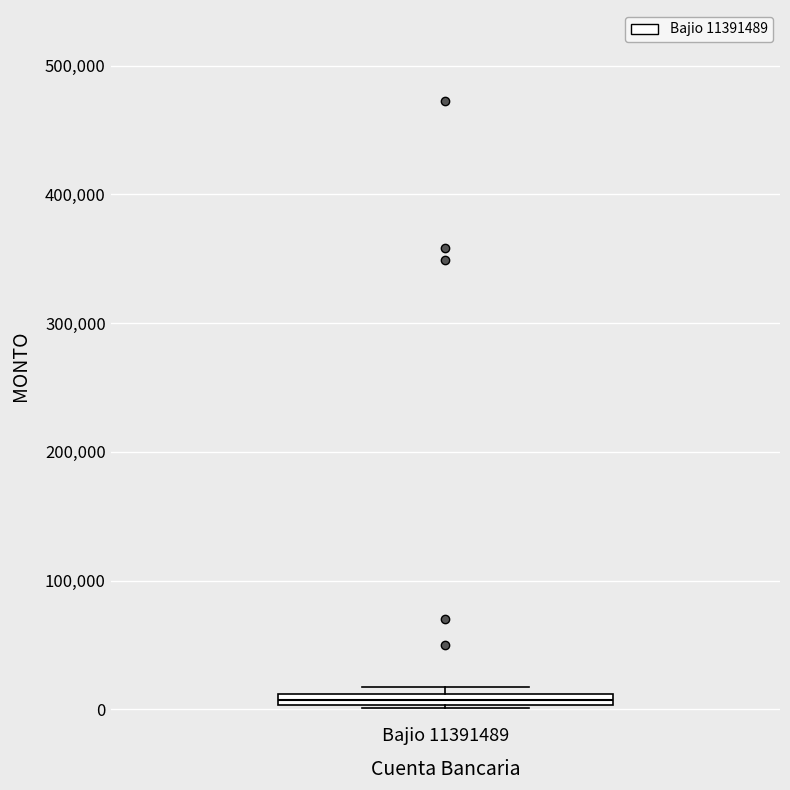

Where is the upper edge of the box for Bajio 11391489 on the y-axis? The values are not printed on the chart, so give them approximately, as read against the axis.

10000